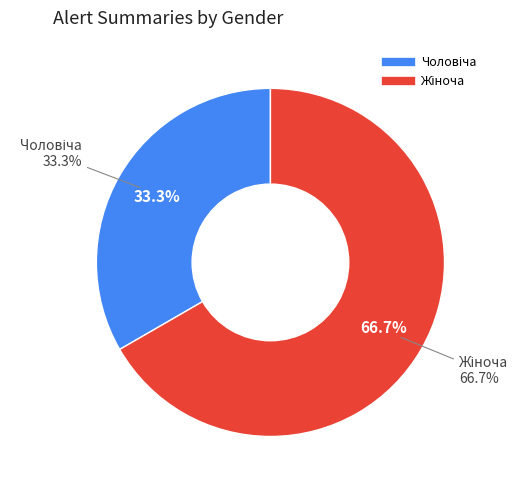

To the nearest percent, what percentage of the pie is Жіноча?

67%